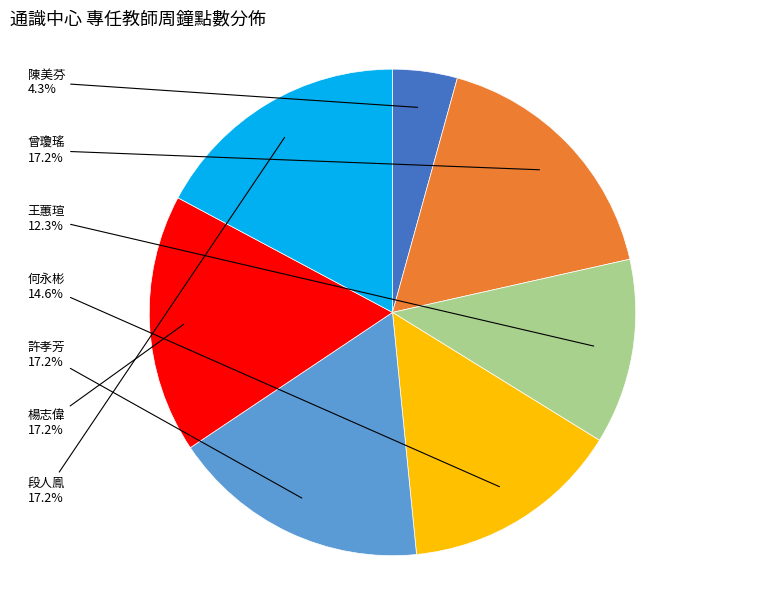

Does any single category account for the majority?

No